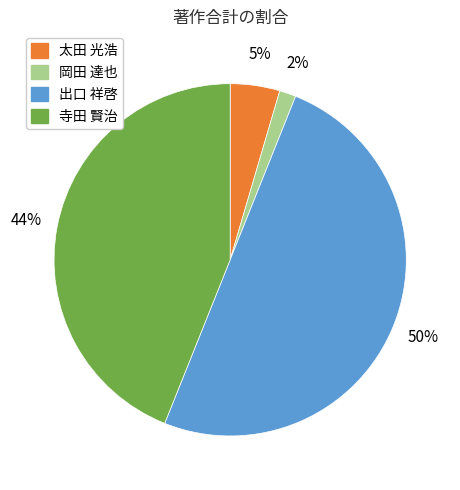

To the nearest percent, what is the difference between the largest and smallest slice percentages?

48%